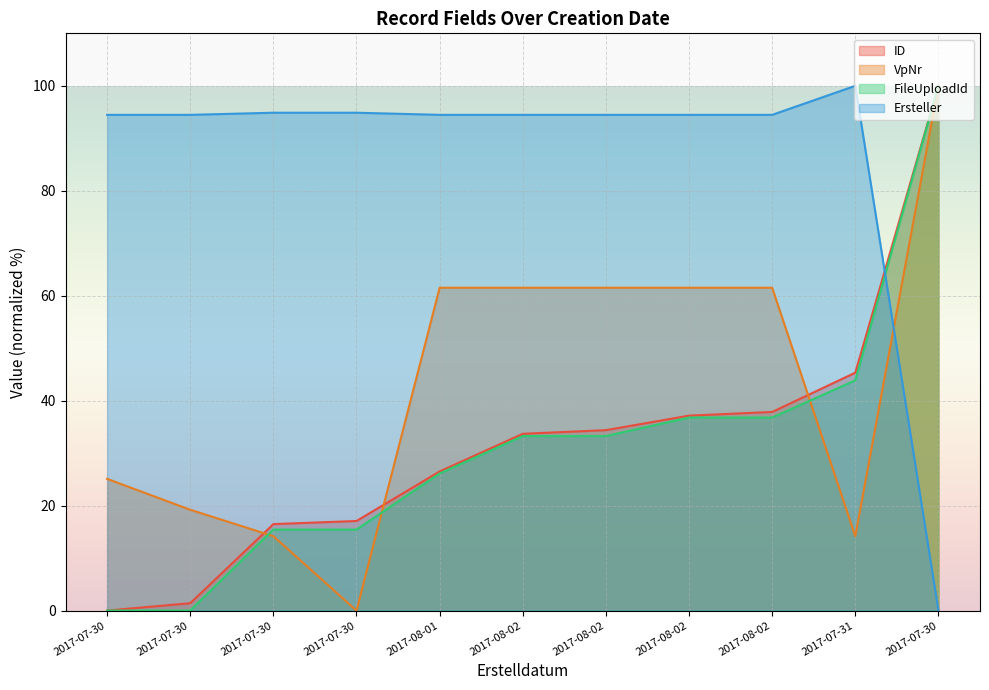

Reading left to right, what are all the values shown in this chart?

ID: 2017-07-30=0.0	2017-07-30=1.4	2017-07-30=16.5	2017-07-30=17.1	2017-08-01=26.5	2017-08-02=33.7	2017-08-02=34.4	2017-08-02=37.1	2017-08-02=37.8	2017-07-31=45.3	2017-07-30=100.0
VpNr: 2017-07-30=25.1	2017-07-30=19.2	2017-07-30=14.2	2017-07-30=0.0	2017-08-01=61.5	2017-08-02=61.5	2017-08-02=61.5	2017-08-02=61.5	2017-08-02=61.5	2017-07-31=14.2	2017-07-30=100.0
FileUploadId: 2017-07-30=0.0	2017-07-30=0.0	2017-07-30=15.4	2017-07-30=15.4	2017-08-01=26.1	2017-08-02=33.3	2017-08-02=33.3	2017-08-02=36.8	2017-08-02=36.8	2017-07-31=43.9	2017-07-30=100.0
Ersteller: 2017-07-30=94.5	2017-07-30=94.5	2017-07-30=94.9	2017-07-30=94.9	2017-08-01=94.5	2017-08-02=94.5	2017-08-02=94.5	2017-08-02=94.5	2017-08-02=94.5	2017-07-31=100.0	2017-07-30=0.0